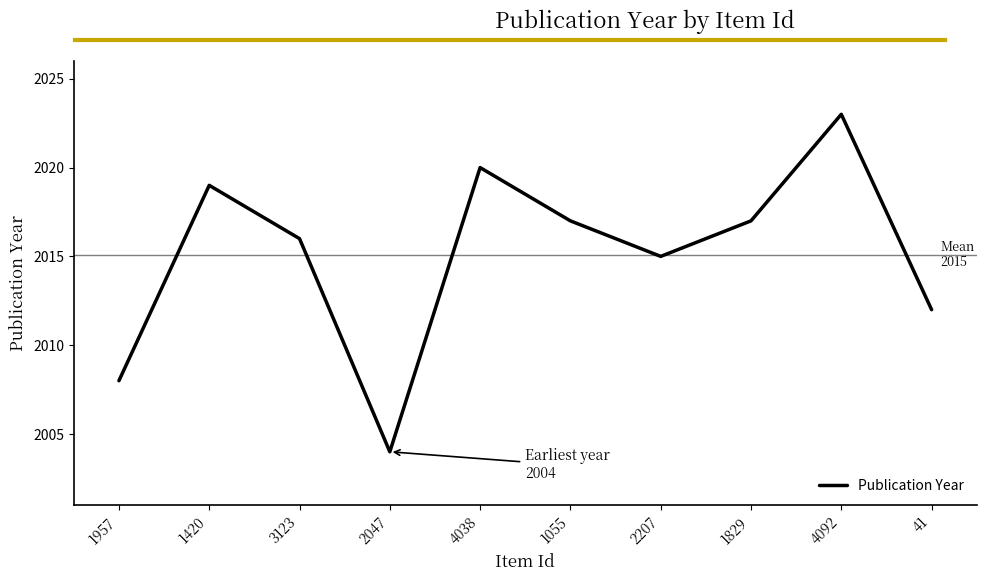

What is the change in value from 2047 to 2207?

+11